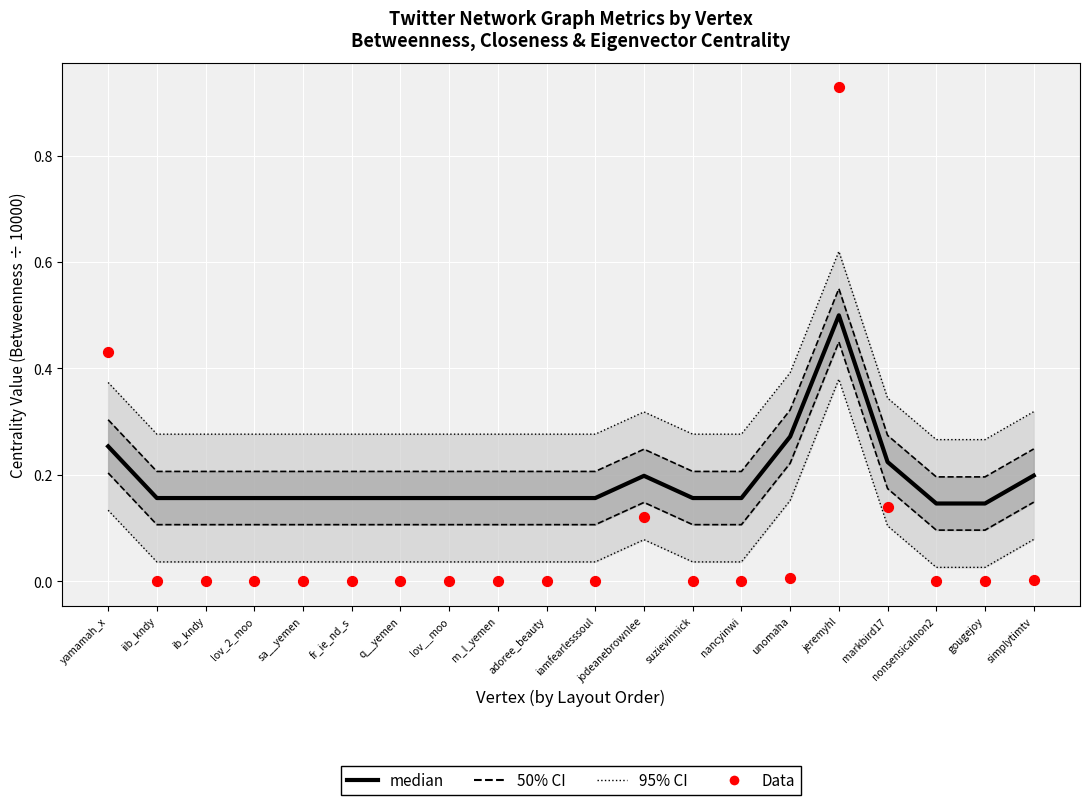

Is the value of 50% CI at yamamah_x greater than the value of median at suzievinnick?

Yes